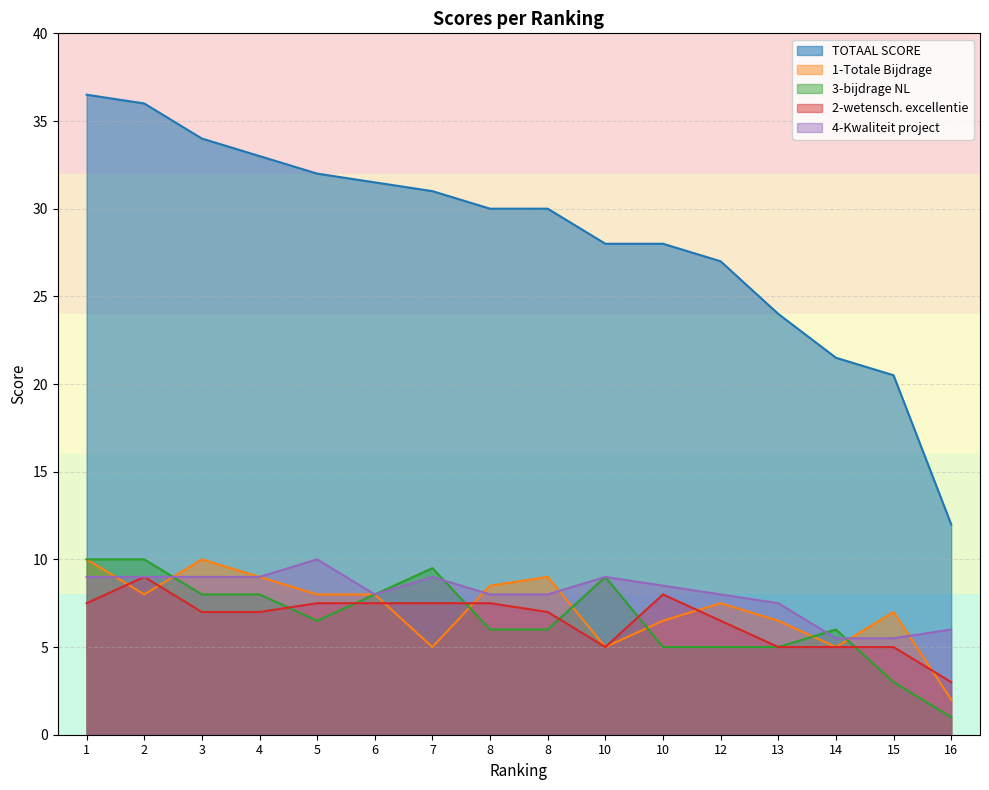

How many lines are shown in the chart?

5